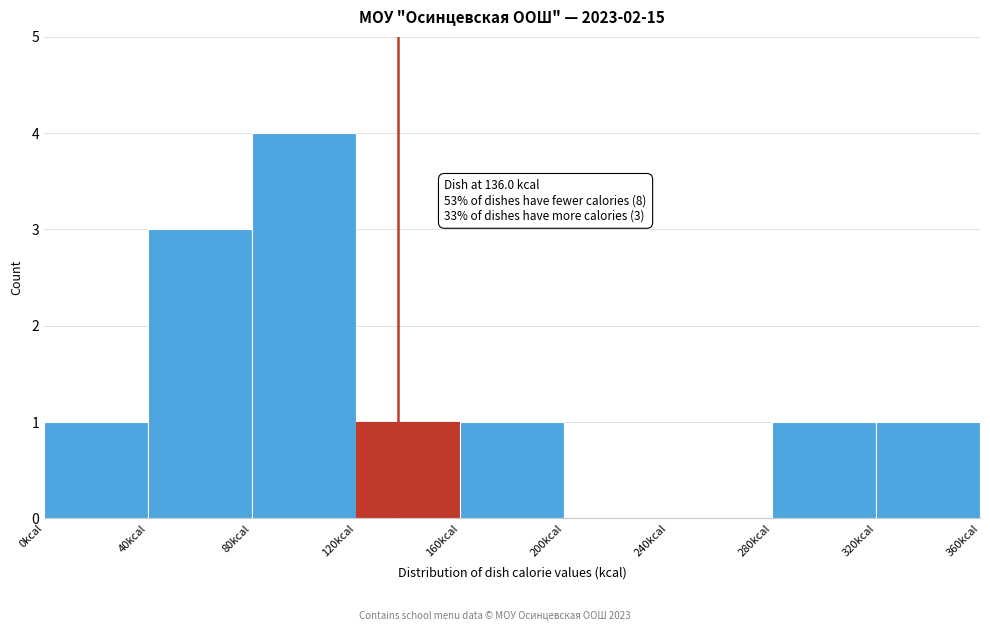

Which range on the x-axis has the tallest bar?

80 to 120